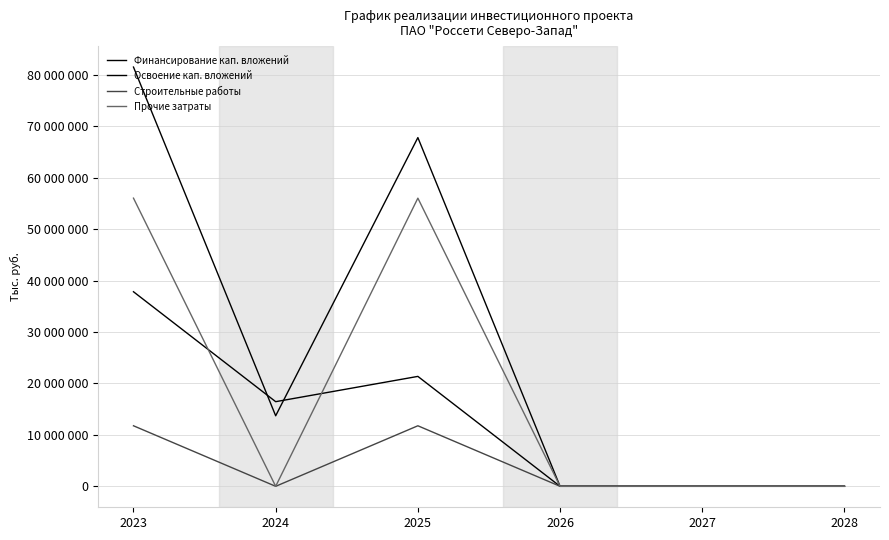

The Прочие затраты series shows 0 at 2027. True or false?

True